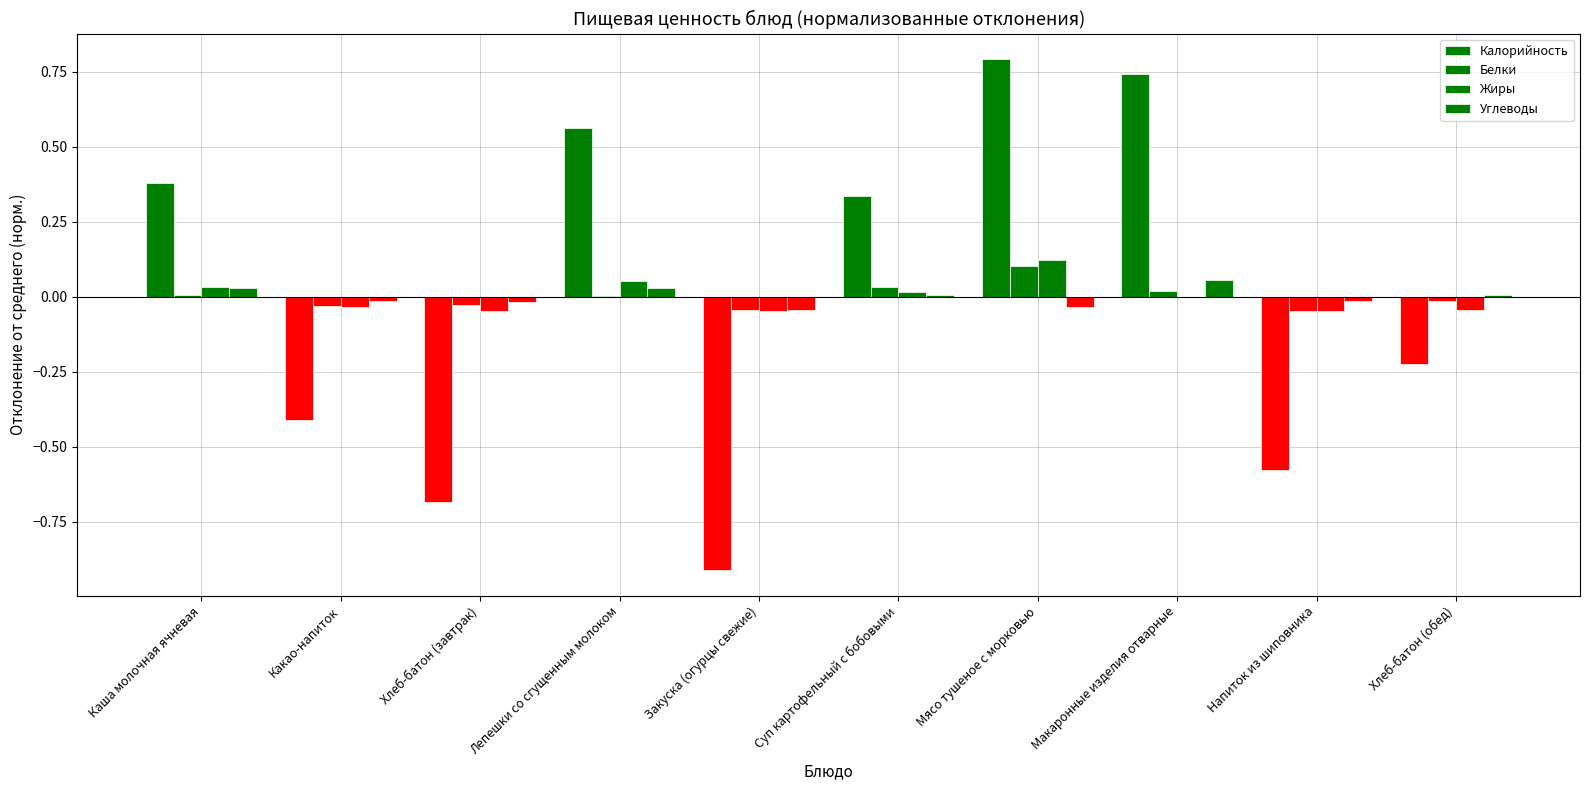

What is the total value across all series at Суп картофельный с бобовыми?

0.4